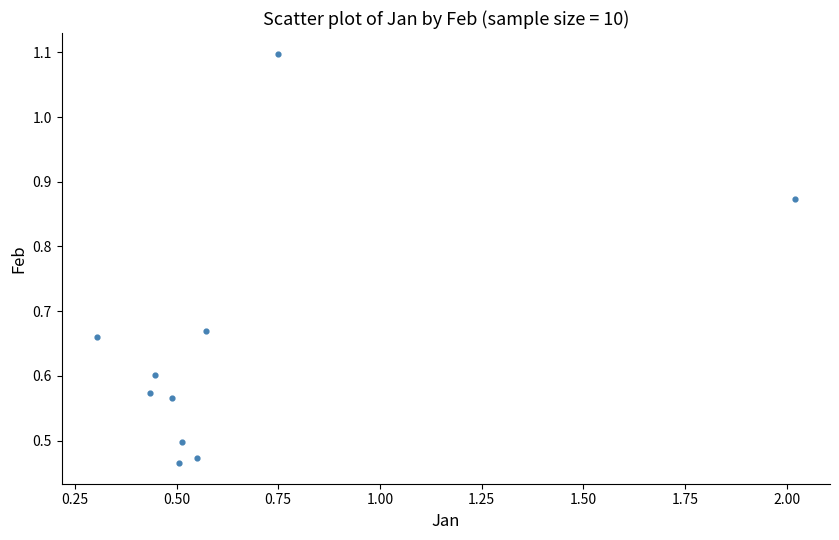

What is the range of X values (max minus min)?

1.7